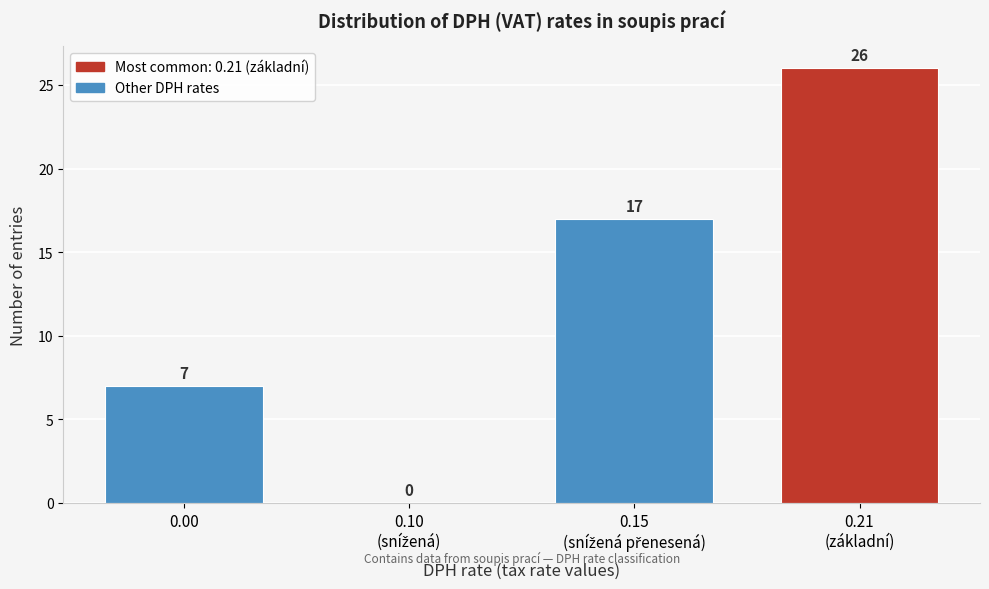

How many values are between 7 and 26?

3